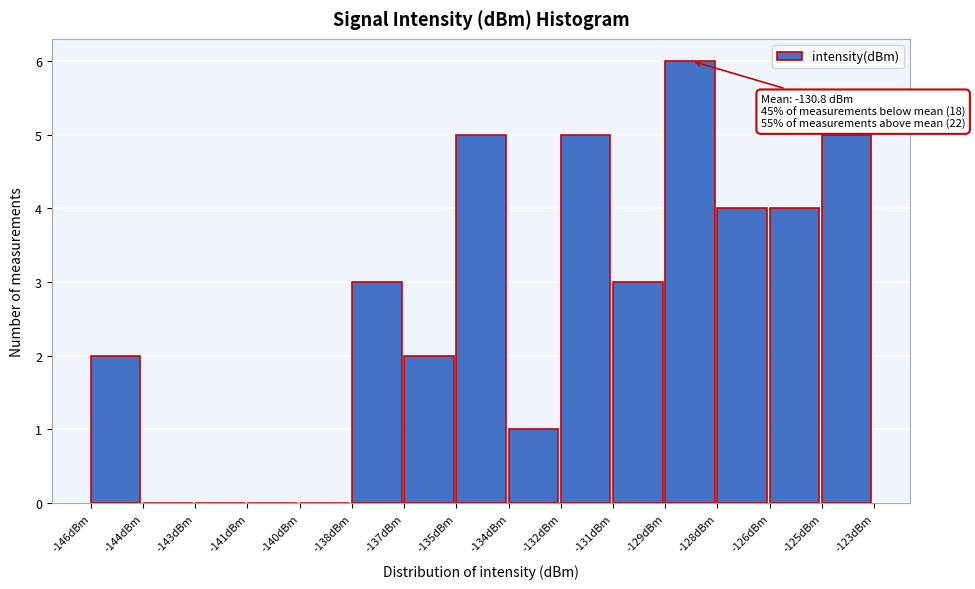

Reading left to right, list all the values displayed in this chart.

-146dBm=2	-144dBm=0	-143dBm=0	-141dBm=0	-140dBm=0	-138dBm=3	-137dBm=2	-135dBm=5	-134dBm=1	-132dBm=5	-131dBm=3	-129dBm=6	-128dBm=4	-126dBm=4	-125dBm=5